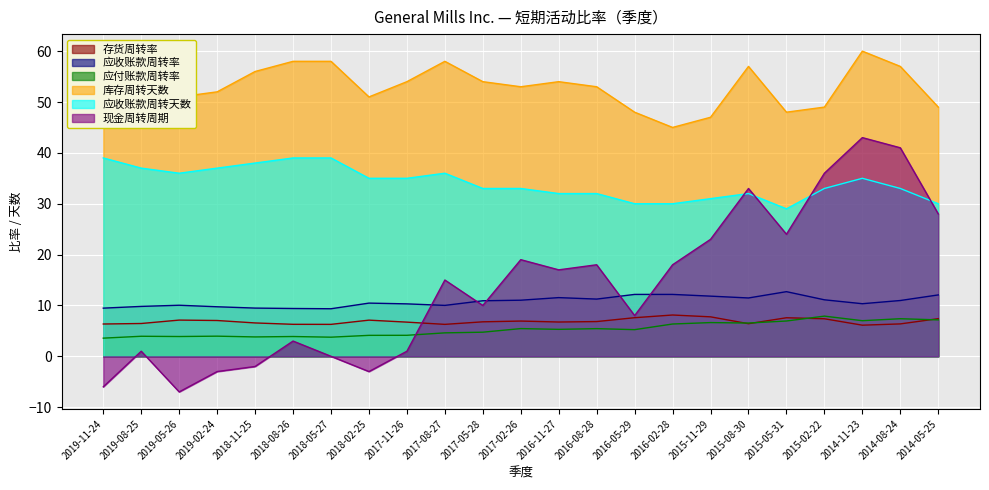

Reading right to left, extract all data points from this chart.

存货周转率: 7.4	6.4	6.1	7.4	7.6	6.4	7.8	8.1	7.6	6.8	6.7	6.9	6.8	6.3	6.7	7.1	6.3	6.3	6.6	7.0	7.1	6.5	6.3
应收账款周转率: 12.1	11.0	10.3	11.1	12.7	11.5	11.8	12.2	12.2	11.2	11.5	11.0	10.9	10.0	10.3	10.5	9.3	9.4	9.5	9.7	10.0	9.8	9.5
应付账款周转率: 7.2	7.4	7.0	7.9	6.9	6.5	6.6	6.3	5.2	5.4	5.3	5.5	4.7	4.6	4.1	4.1	3.8	3.9	3.8	4.0	3.9	3.9	3.6
库存周转天数: 49.0	57.0	60.0	49.0	48.0	57.0	47.0	45.0	48.0	53.0	54.0	53.0	54.0	58.0	54.0	51.0	58.0	58.0	56.0	52.0	51.0	57.0	57.0
应收账款周转天数: 30.0	33.0	35.0	33.0	29.0	32.0	31.0	30.0	30.0	32.0	32.0	33.0	33.0	36.0	35.0	35.0	39.0	39.0	38.0	37.0	36.0	37.0	39.0
现金周转周期: 28.0	41.0	43.0	36.0	24.0	33.0	23.0	18.0	8.0	18.0	17.0	19.0	10.0	15.0	1.0	-3.0	0.0	3.0	-2.0	-3.0	-7.0	1.0	-6.0